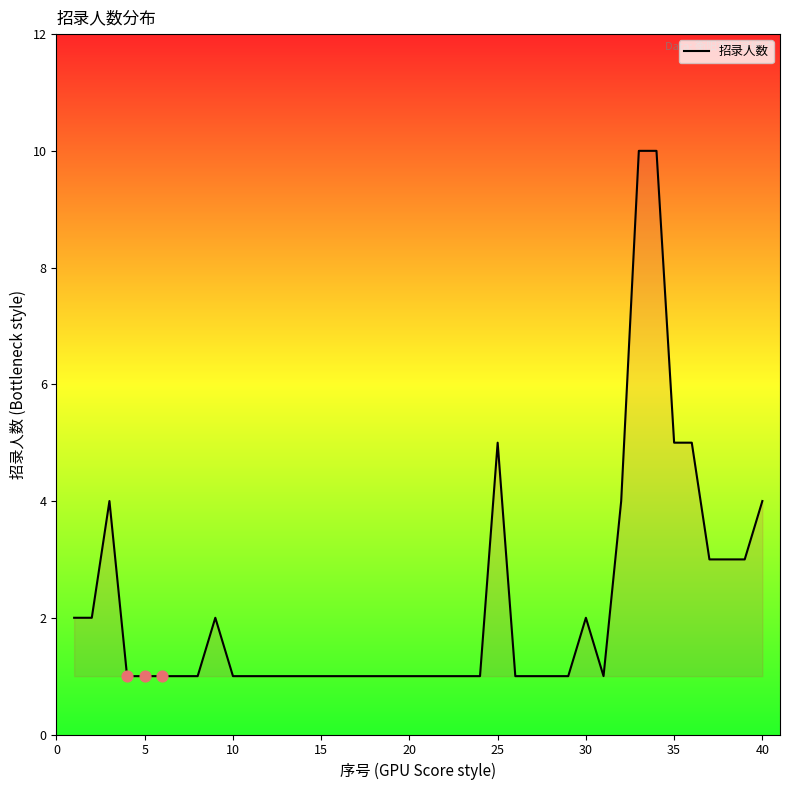

What is the maximum value shown in the chart?

10